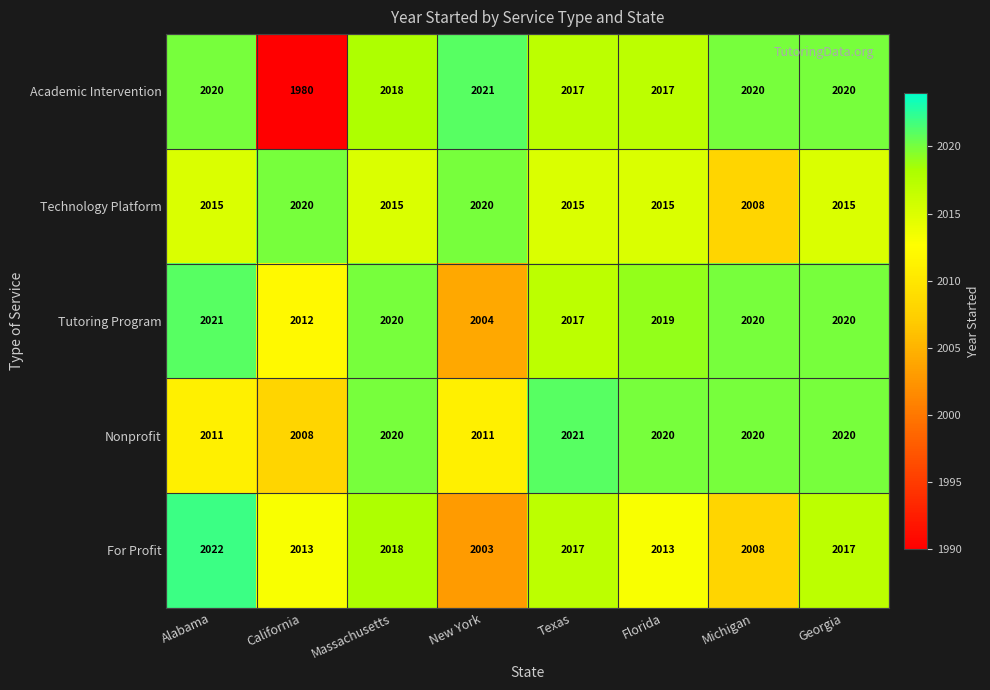

Which label corresponds to the smallest value in the chart?

California